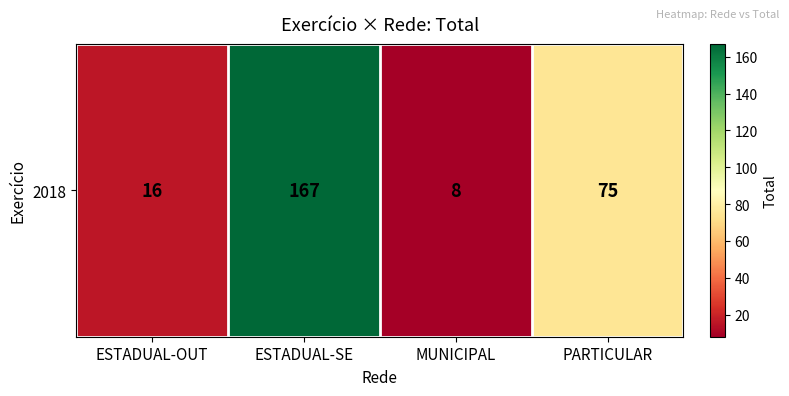

Is it true that the value at MUNICIPAL is 8?

True